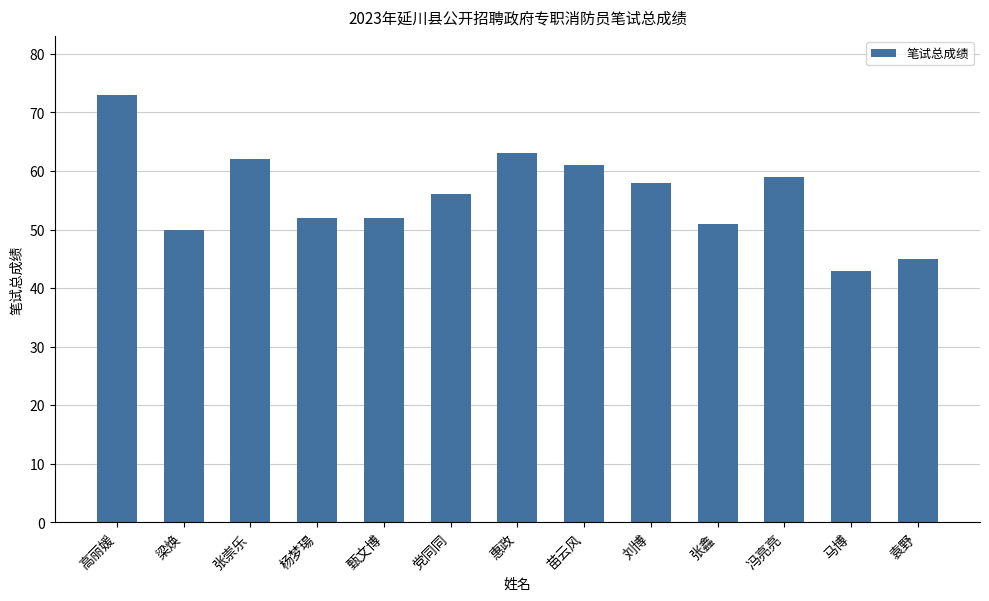

What is the minimum value shown in the chart?

43